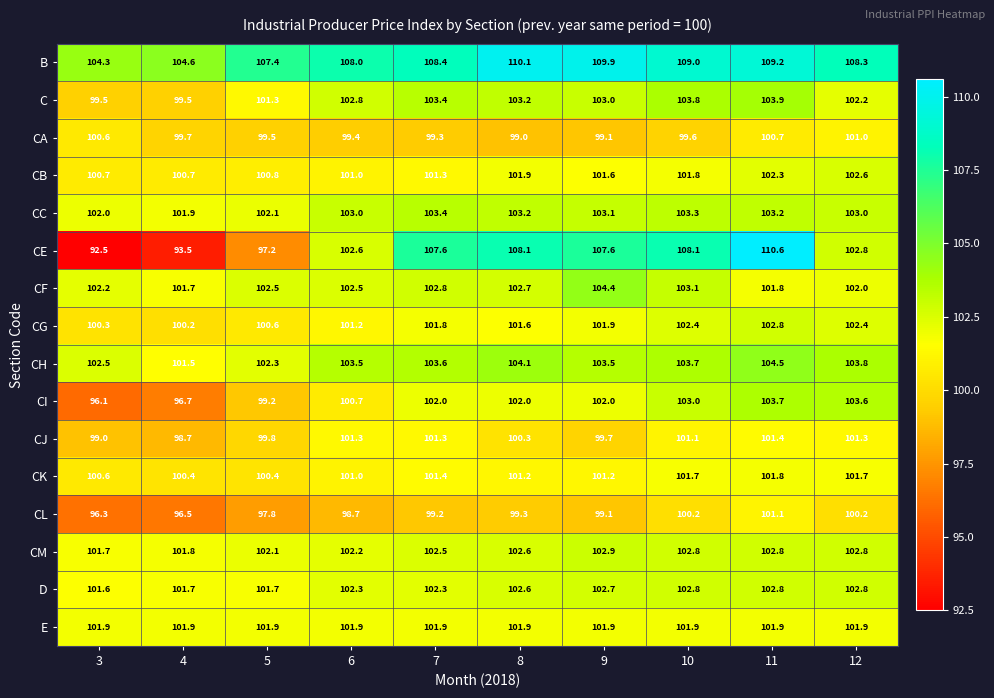

What is the maximum value shown in the chart?

110.6